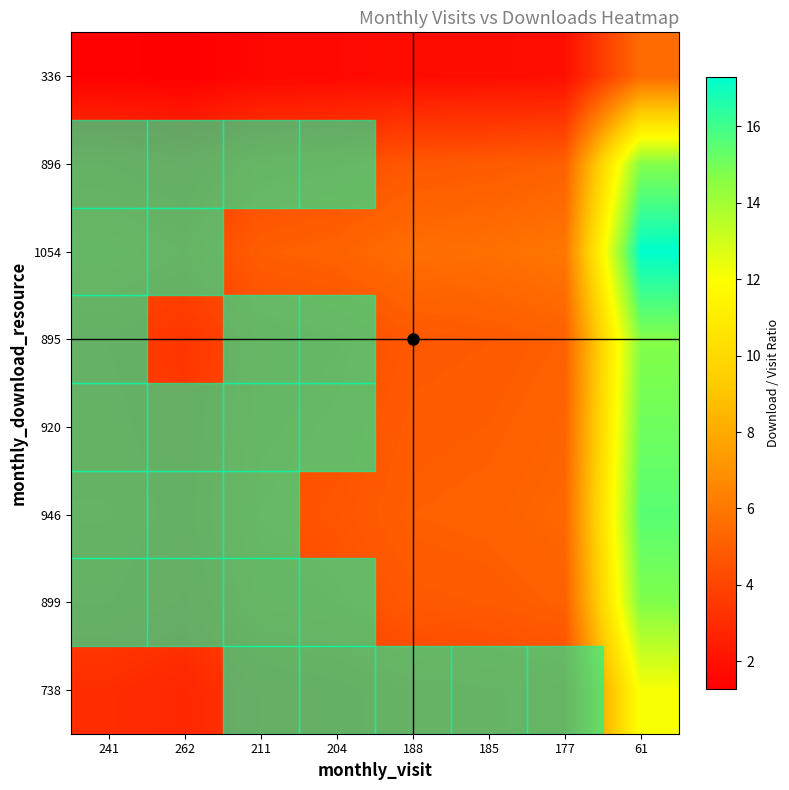

What is the smallest value displayed?

1.3